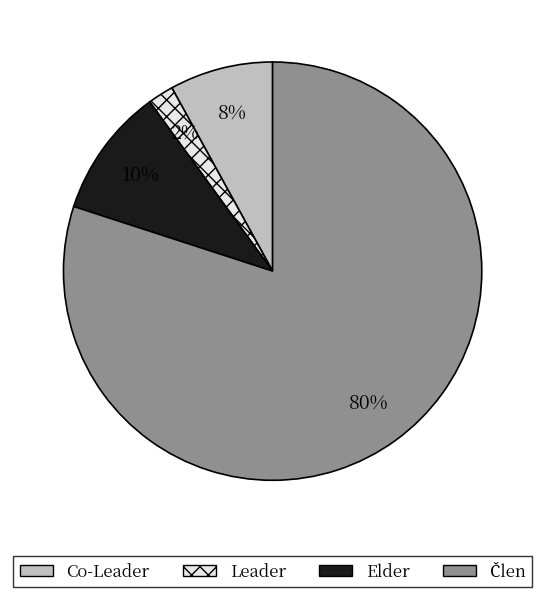

Does any single category account for the majority?

Yes